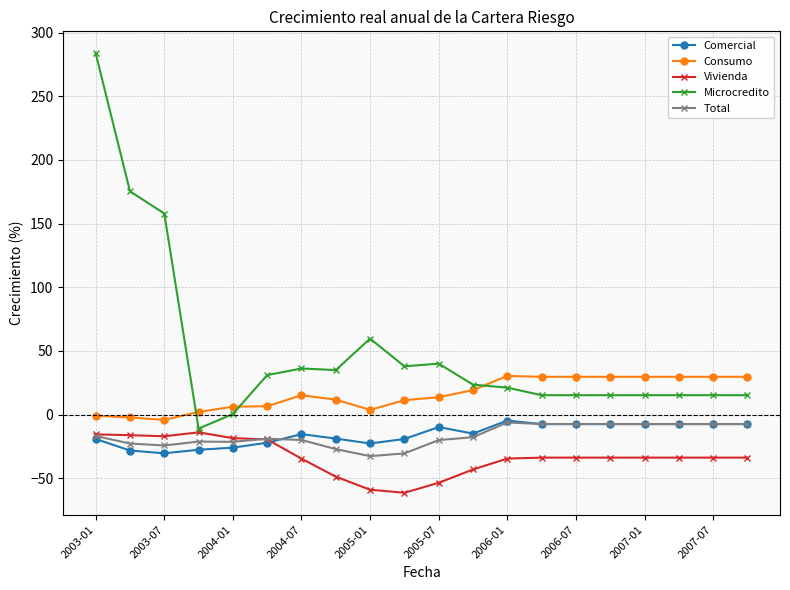

True or false: Vivienda and Total cross at least once.

True